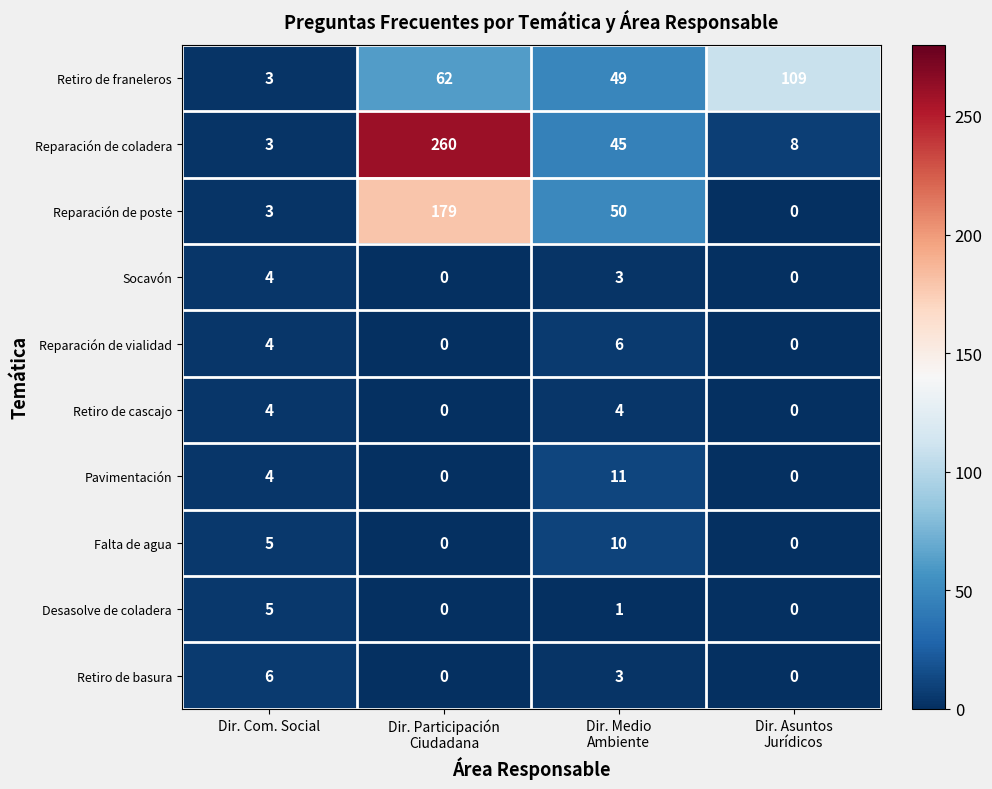

What is the highest value of the Socavón series?

4